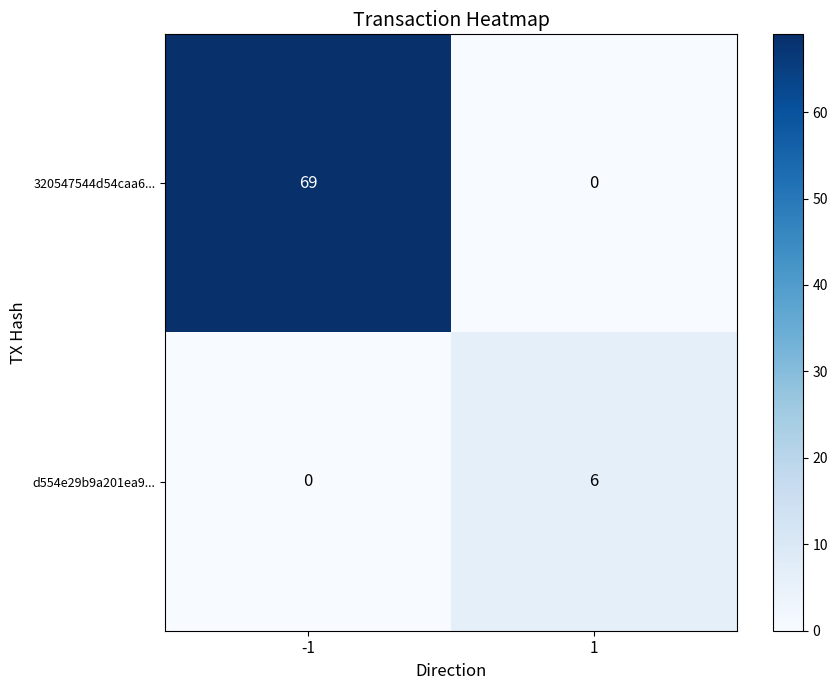

Is it true that d554e29b9a201ea9... equals 6 at 1?

True